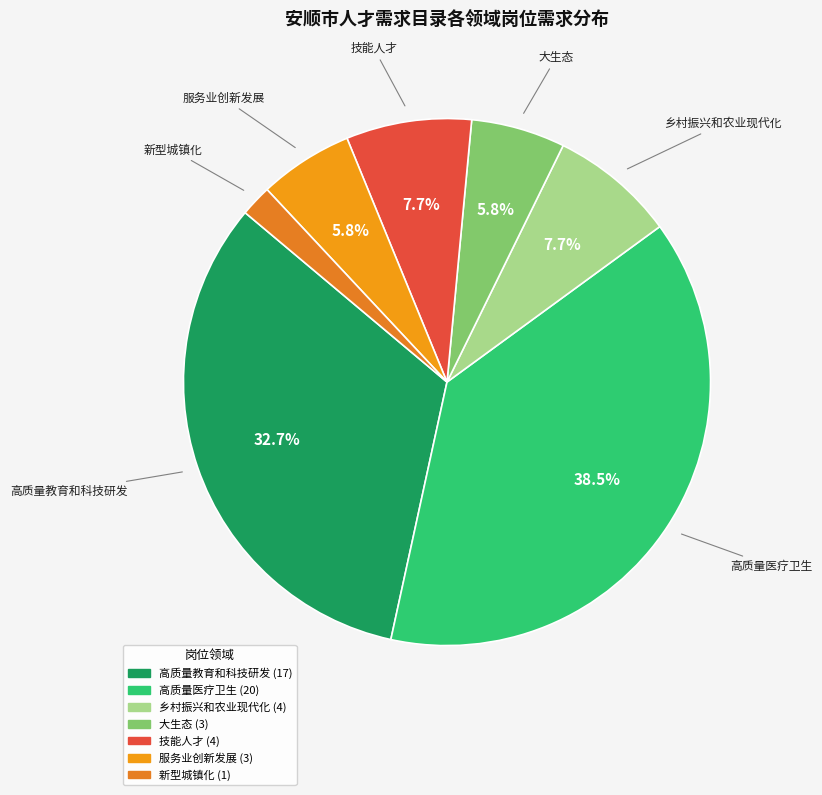

What is the ratio of the value at 高质量教育和科技研发 to the value at 乡村振兴和农业现代化?

4.2